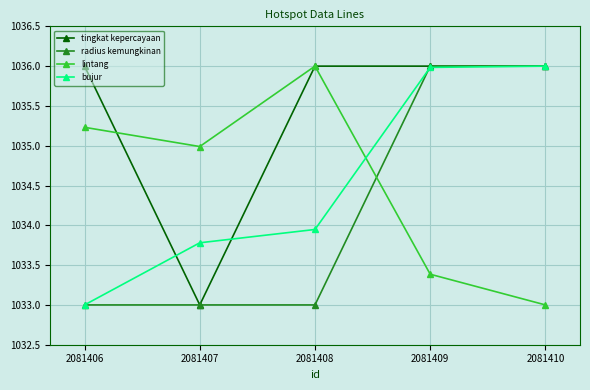

What is the value of the lintang point at the 5th from the left?

1033.0